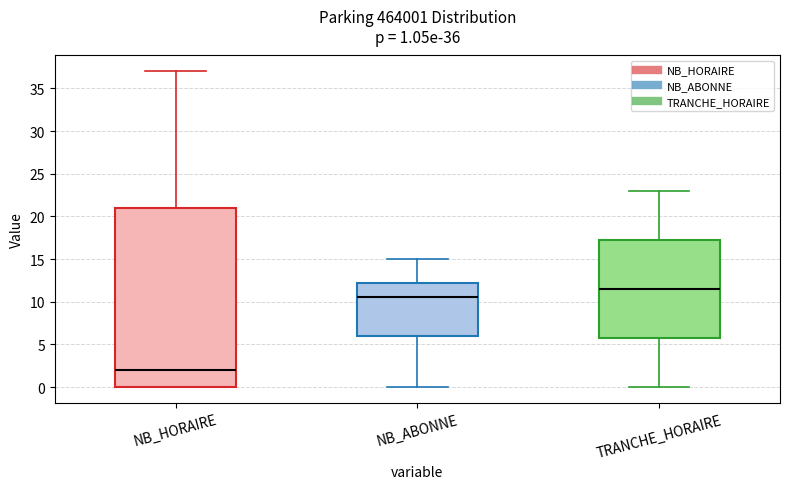

Which box's median line is the highest?

TRANCHE_HORAIRE